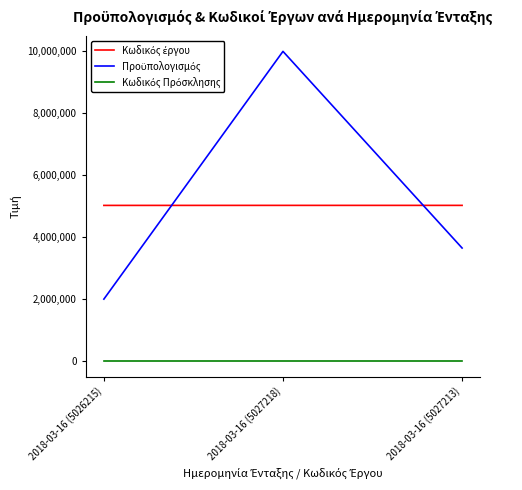

What is the smallest value displayed?

97